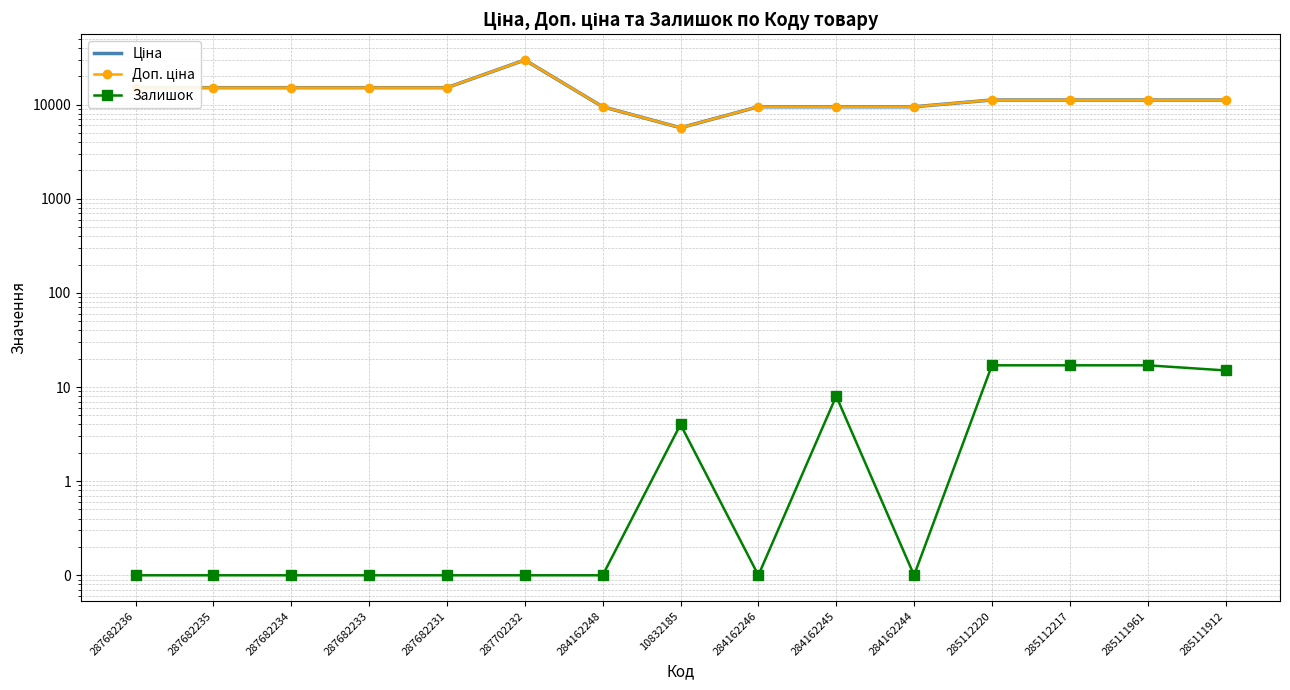

What is the sum of all Ціна values?

193694.0